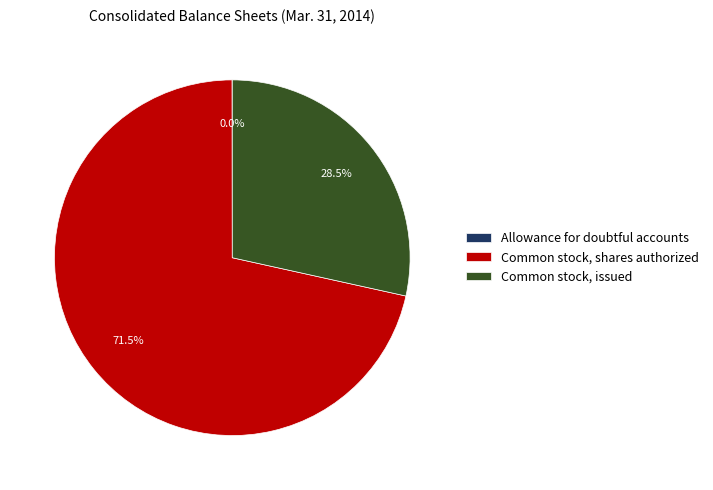

Which slice represents more than half of the pie?

Common stock, shares authorized